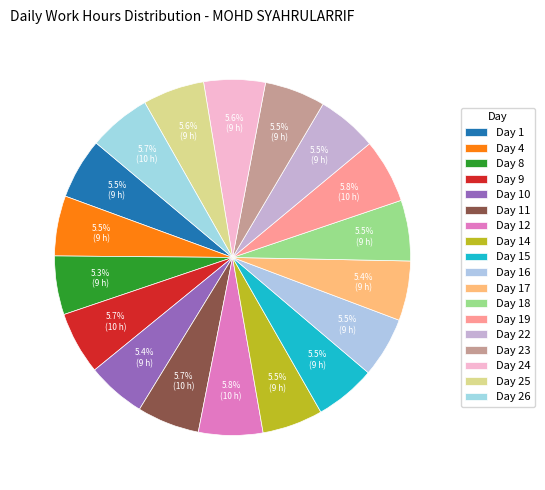

The Day 12 slice represents 6% of the pie. True or false?

True